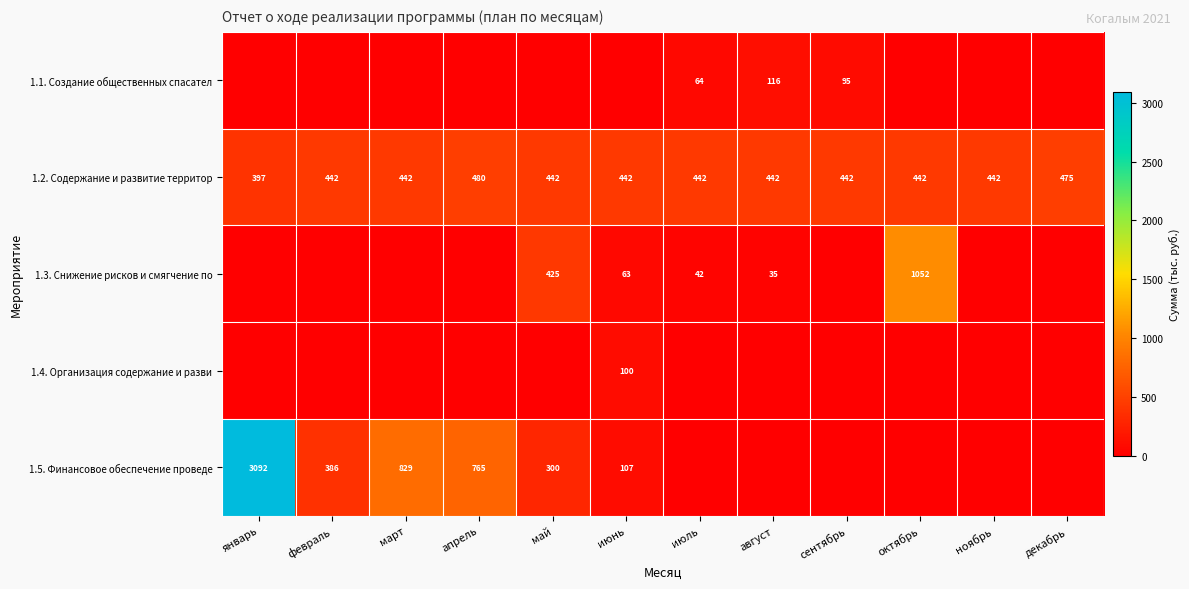

At how many categories does at least one series exceed 2123?

1